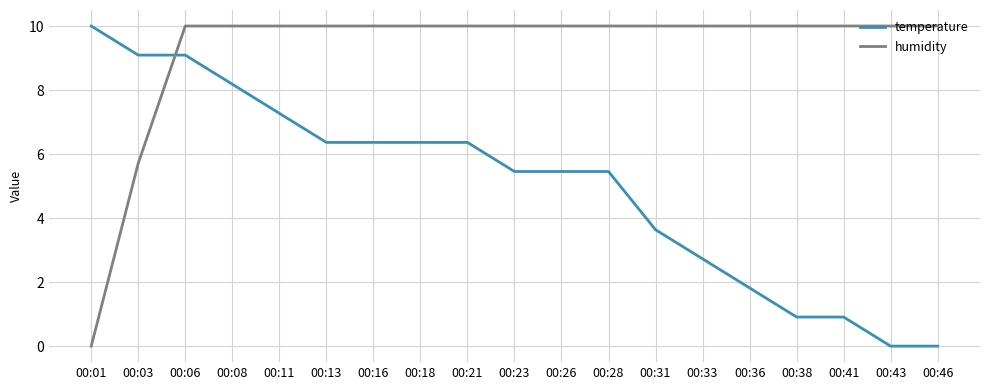

Between 00:01 and 00:11, which series saw the biggest shift?

humidity